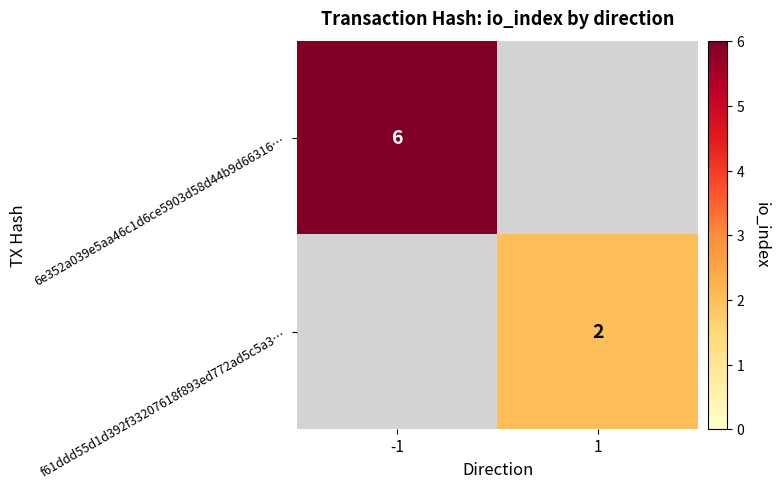

True or false: f61ddd55d1d392f33207618f893ed772ad5c5a3… has a value of 3 at 1.

False